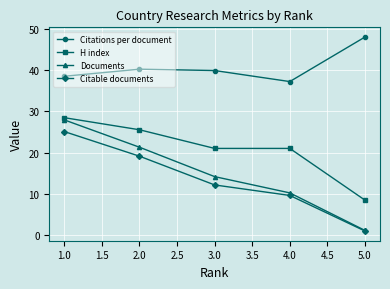

True or false: Citations per document and H index intersect in this chart.

False